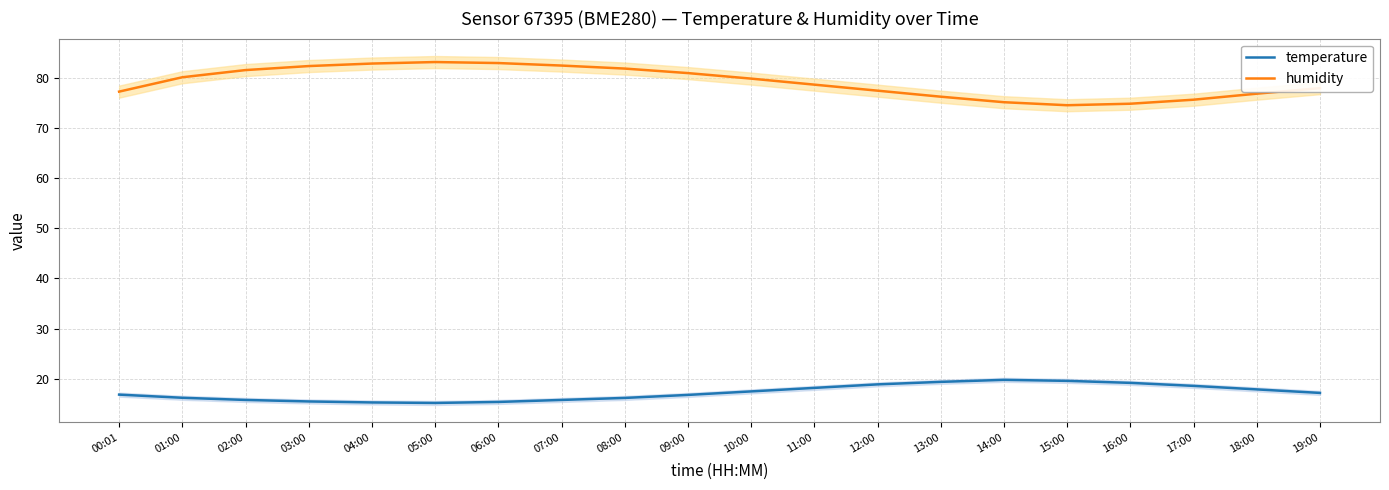

How many categories are shown in the chart?

20